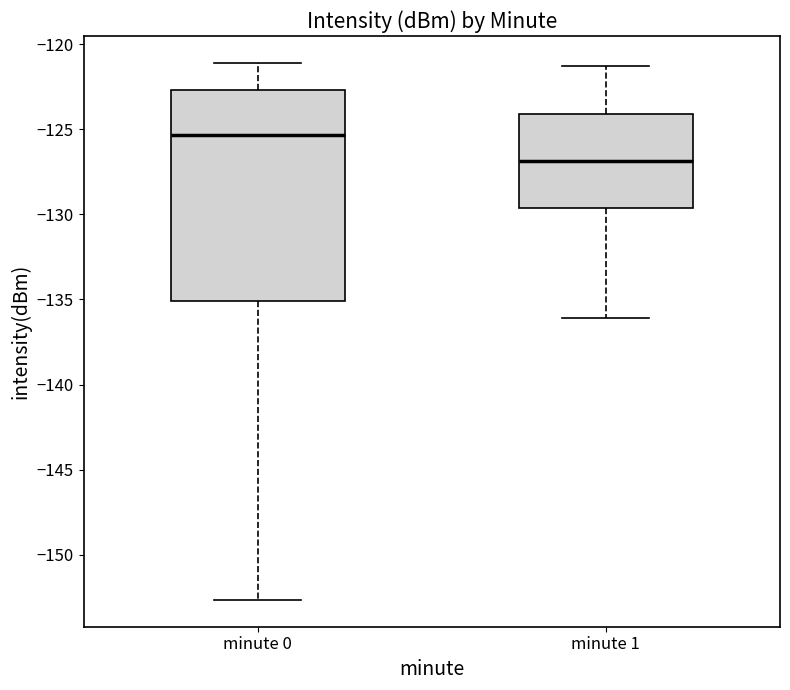

Which box is the tallest, from its lower edge to its upper edge?

minute 0